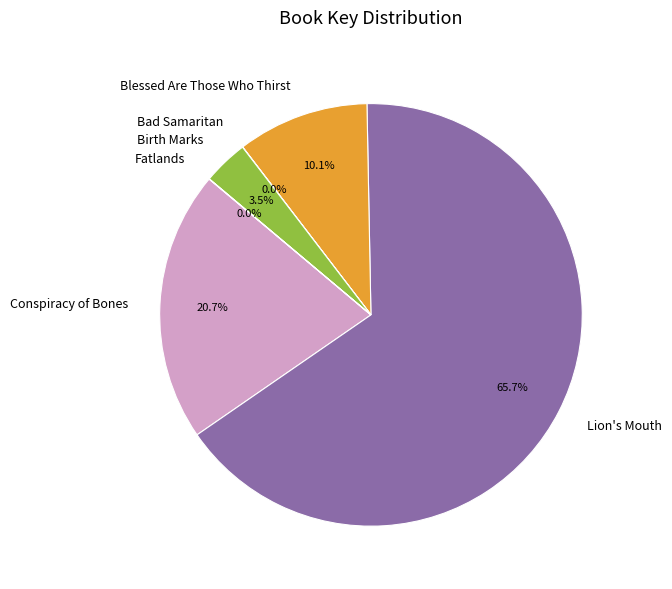

Is there a majority slice in this chart?

Yes